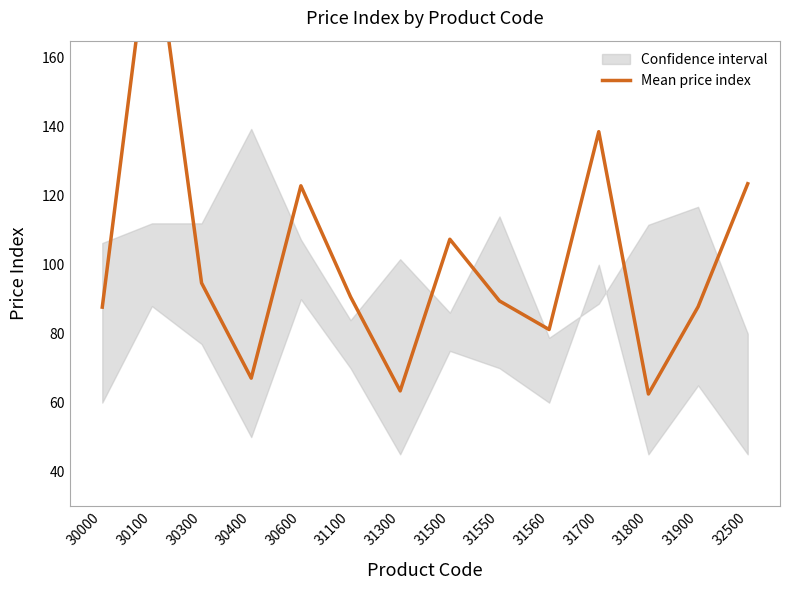

Reading left to right, list all the values displayed in this chart.

87.7	201.3	94.7	67.1	122.9	90.7	63.4	107.4	89.5	81.2	138.6	62.5	87.8	123.5